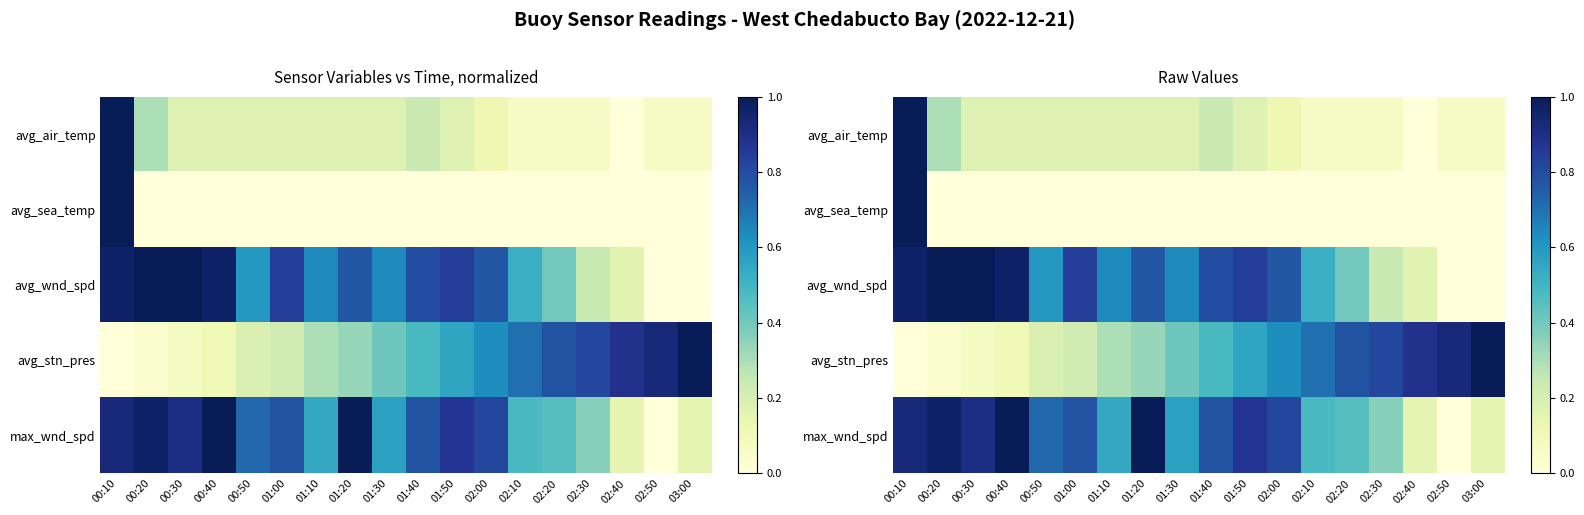

How many values in avg_air_temp are above zero?

17